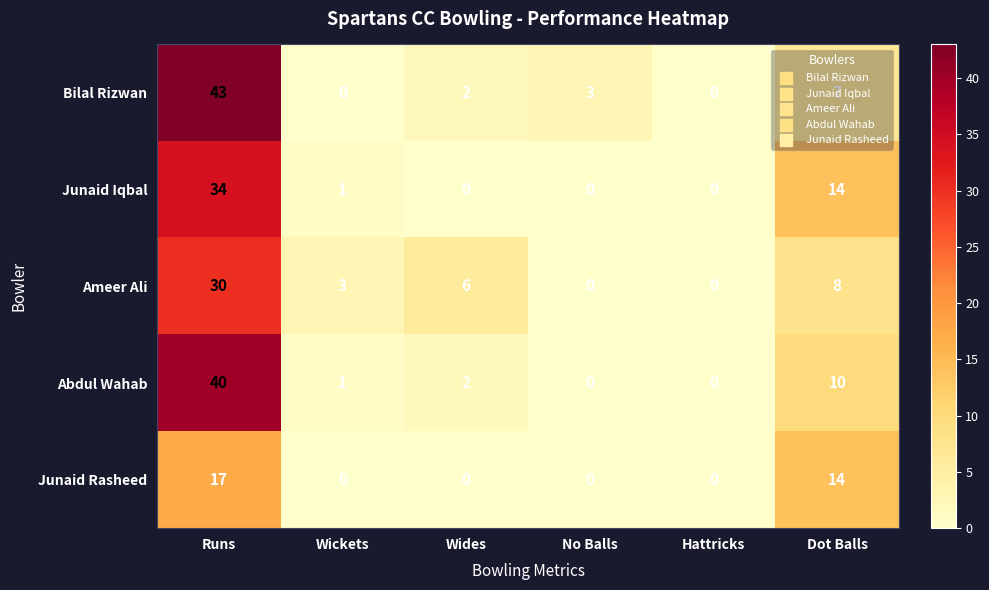

Count the number of data series in this chart.

5